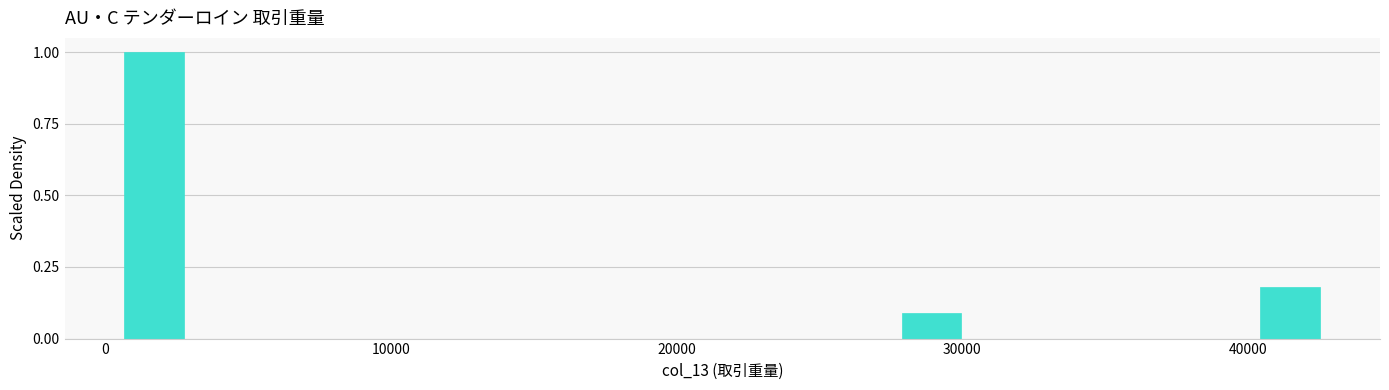

Read against the x-axis, roughly where is the centre of the tallest bar?

2000